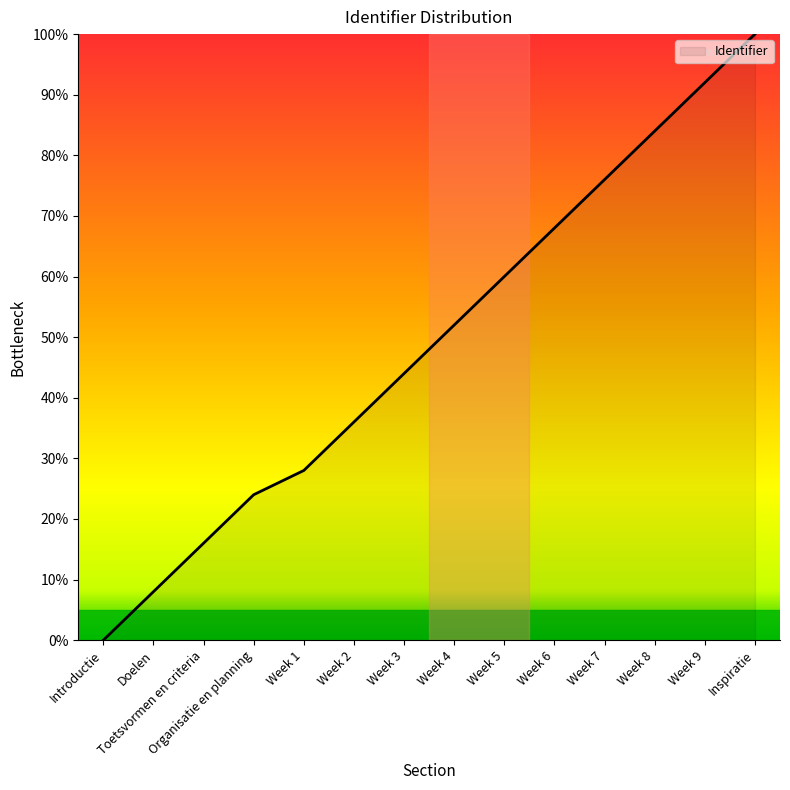

Rank the categories by value from lowest to highest.

Introductie, Doelen, Toetsvormen en criteria, Organisatie en planning, Week 1, Week 2, Week 3, Week 4, Week 5, Week 6, Week 7, Week 8, Week 9, Inspiratie